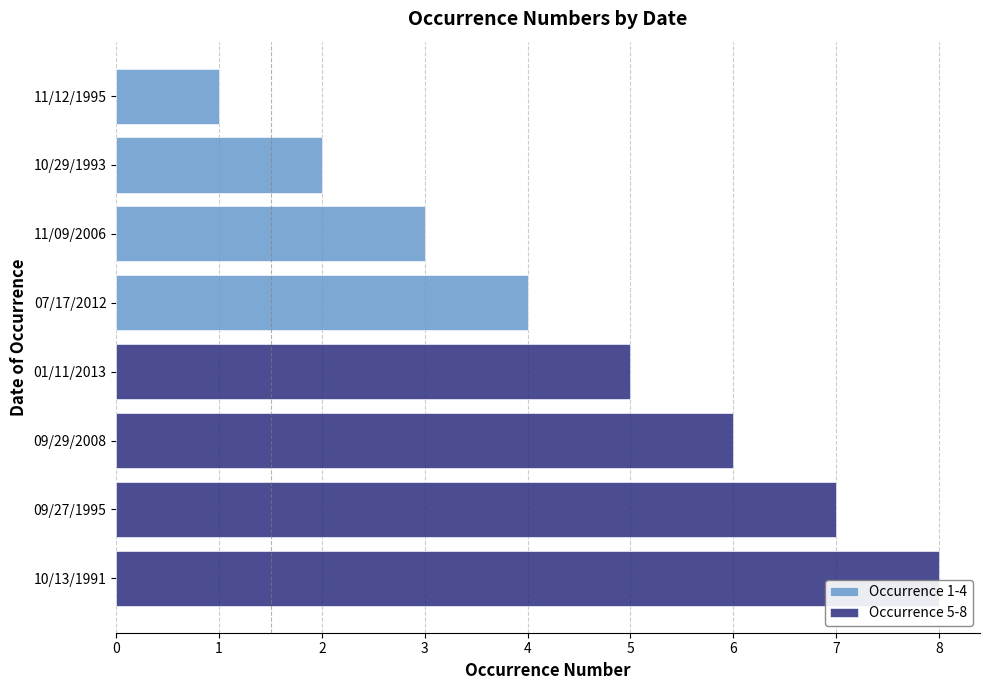

What is the difference between the maximum and second lowest values in the Occurrence 5-8 series?

2